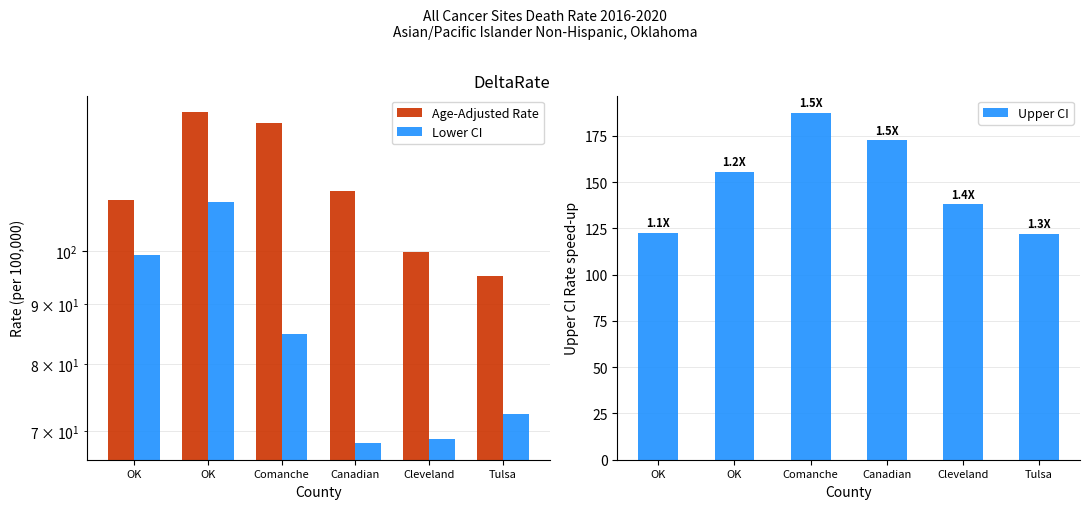

Between Canadian and Cleveland, which series saw the biggest shift?

Upper CI